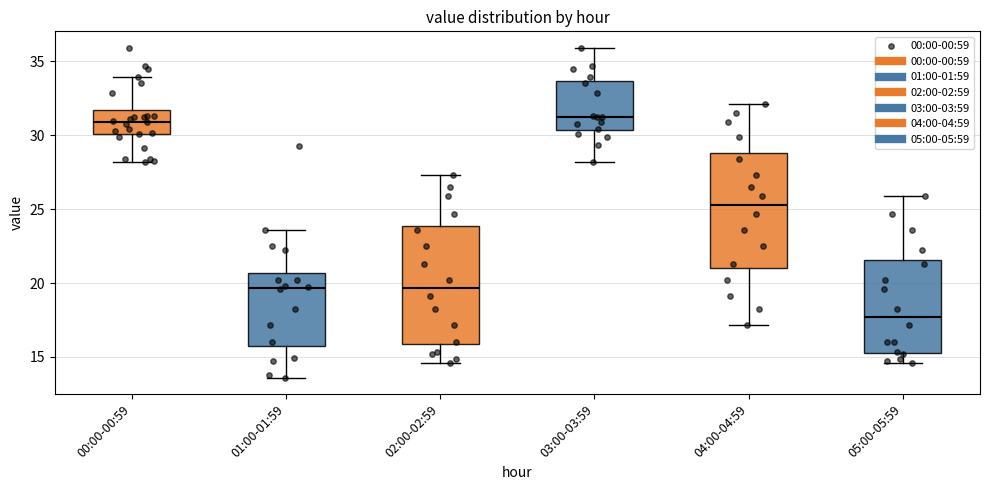

Reading left to right, transcribe this box plot: for each box, give where its median line is, the range the box spans, and where its two whiskers end, as read against the y-axis. The values are not printed on the chart, so give them approximately, as read against the axis.

00:00-00:59: median 31.0, box 30.0 to 31.5, whiskers 28.0 to 34.0
01:00-01:59: median 19.5, box 16.0 to 20.5, whiskers 13.5 to 23.5
02:00-02:59: median 19.5, box 16.0 to 24.0, whiskers 14.5 to 27.5
03:00-03:59: median 31.0, box 30.5 to 33.5, whiskers 28.0 to 36.0
04:00-04:59: median 25.5, box 21.0 to 29.0, whiskers 17.0 to 32.0
05:00-05:59: median 17.5, box 15.5 to 21.5, whiskers 14.5 to 26.0